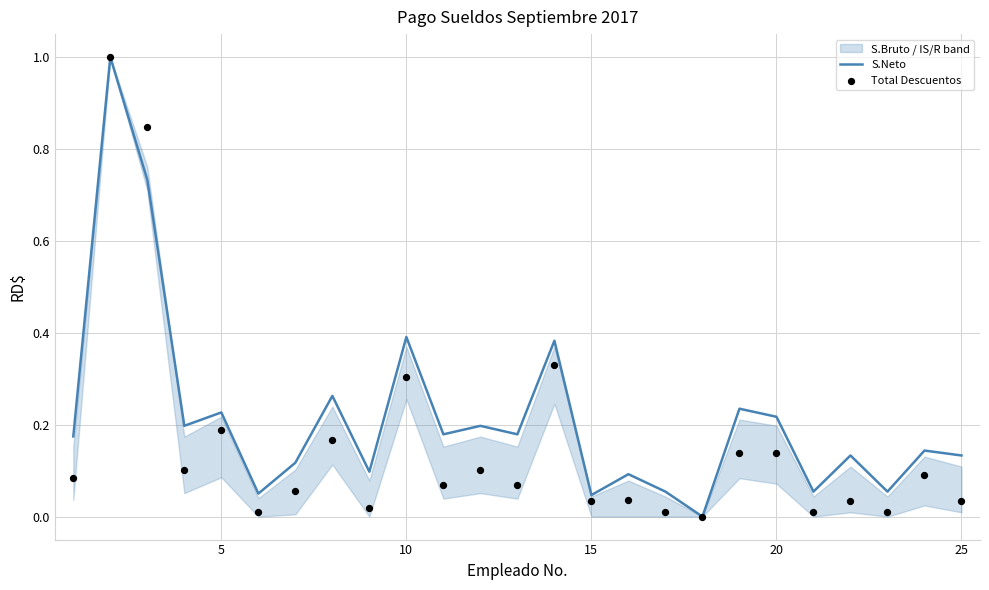

Which series reaches the maximum Y coordinate?

S.Neto